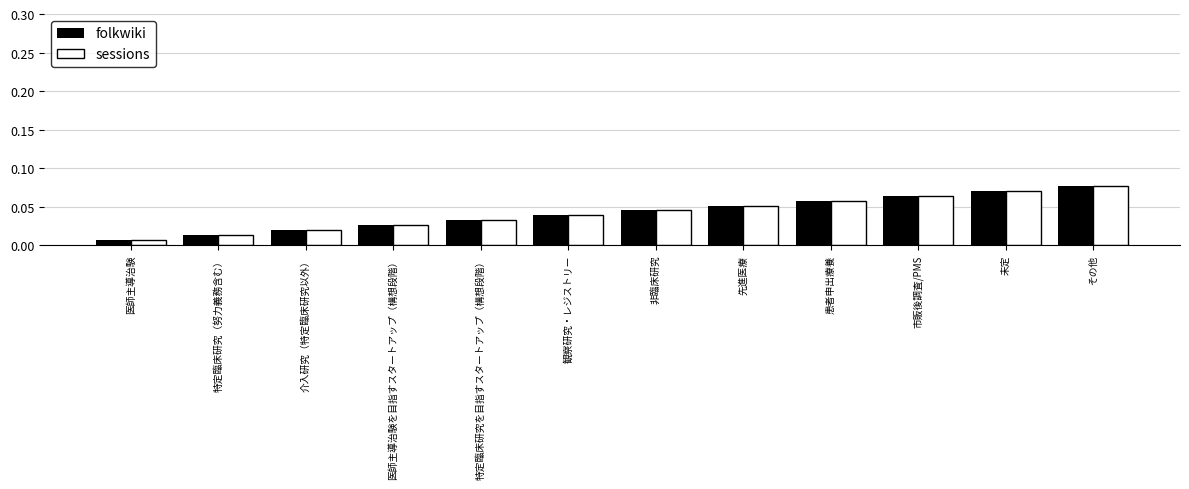

Is it true that sessions equals 0.0 at 未定?

False